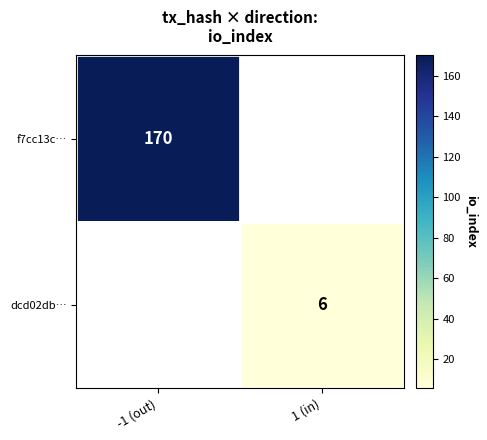

True or false: f7cc13c… has a value of 170 at -1 (out).

True